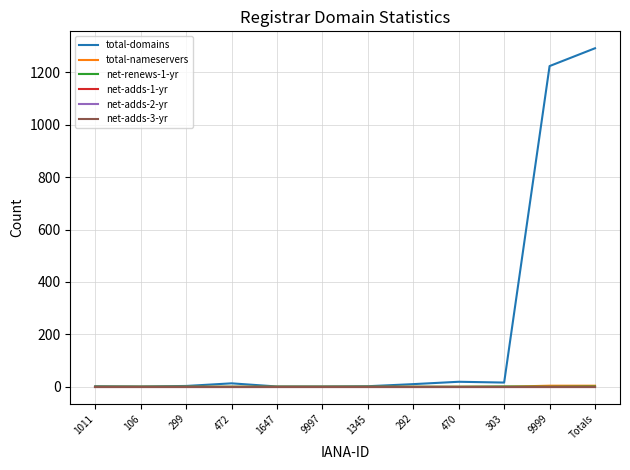

Does the chart display data point markers on the line(s)?

No